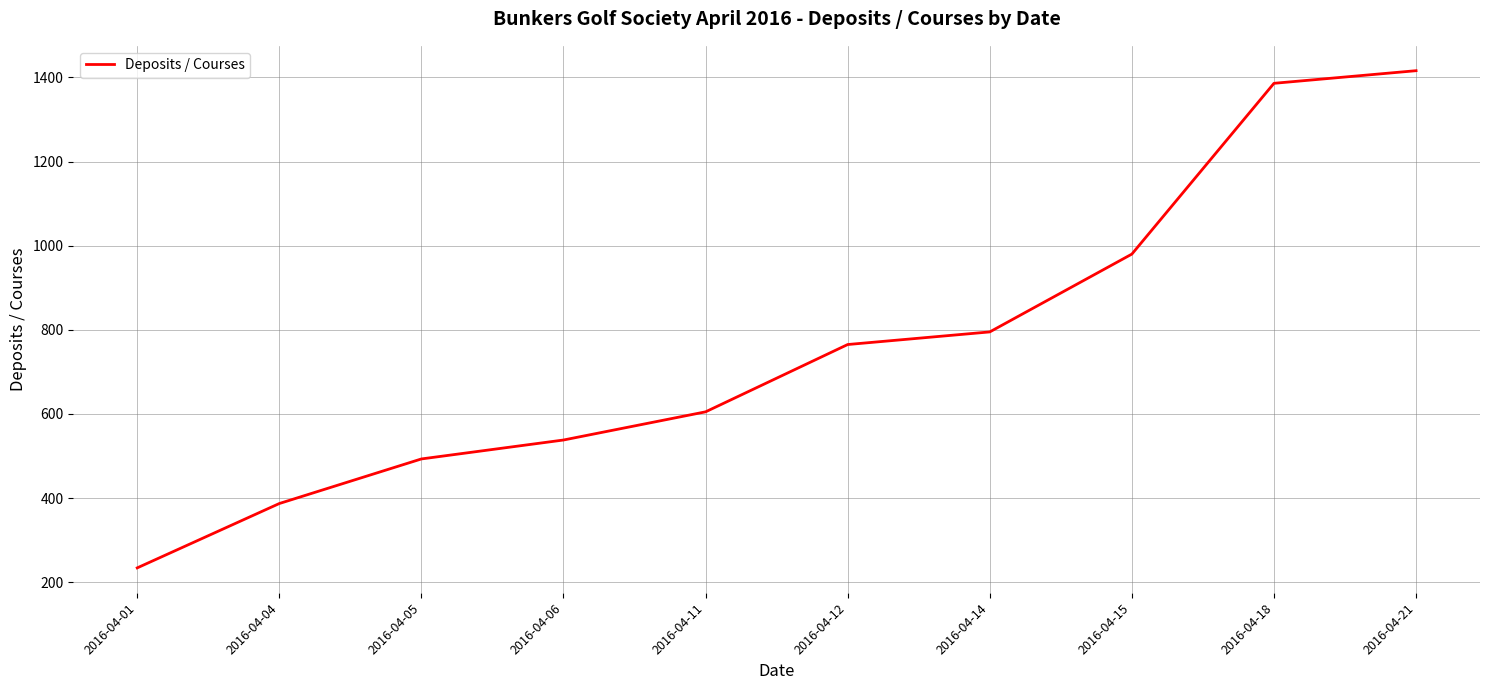

At which category does the chart reach its minimum across all series?

2016-04-01